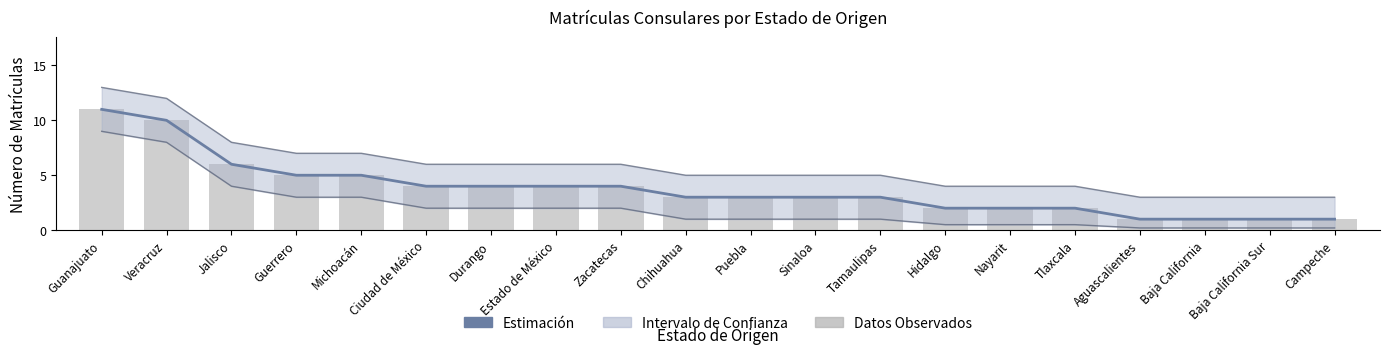

How many values in the Límite Inferior series exceed 1?

9